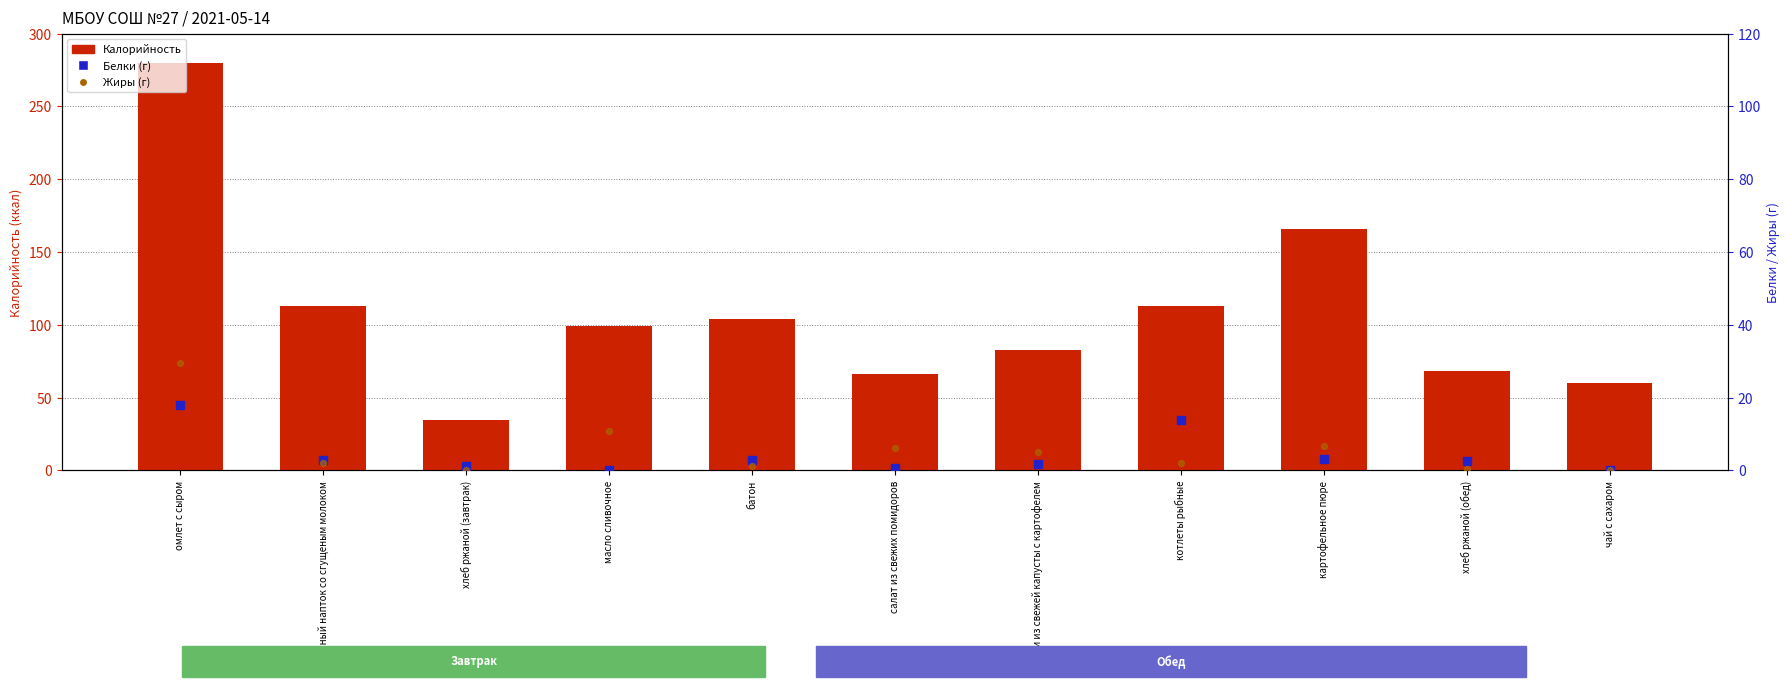

What are all the series names shown in the legend?

Калорийность, Белки (г), Жиры (г)